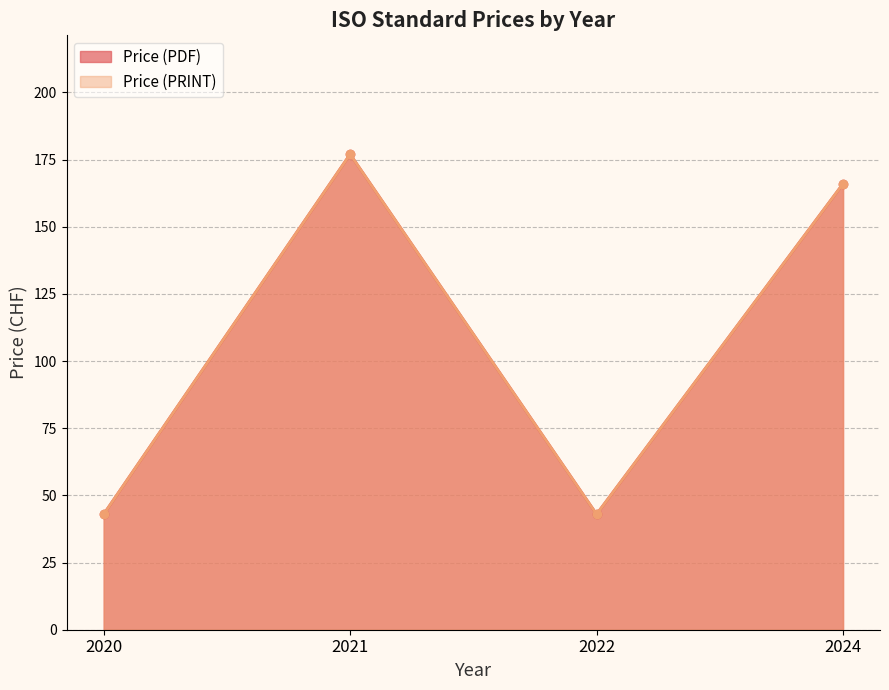

Between 2020 and 2022, which series saw the biggest shift?

Price (PDF)